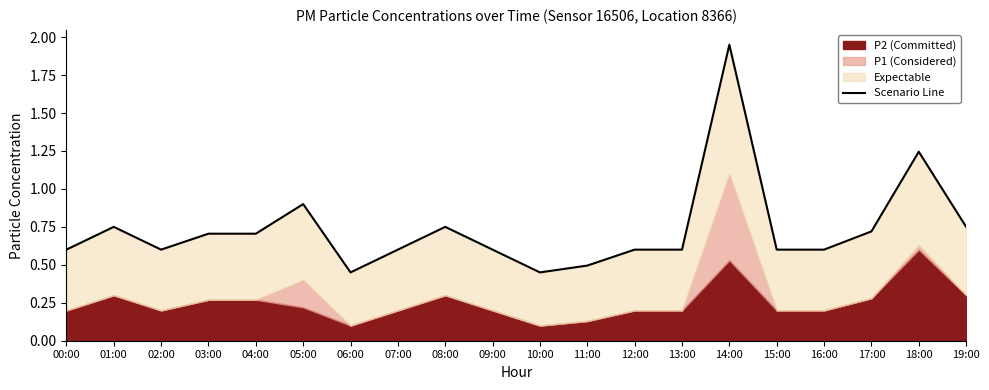

At which category does the chart reach its peak across all series?

14:00